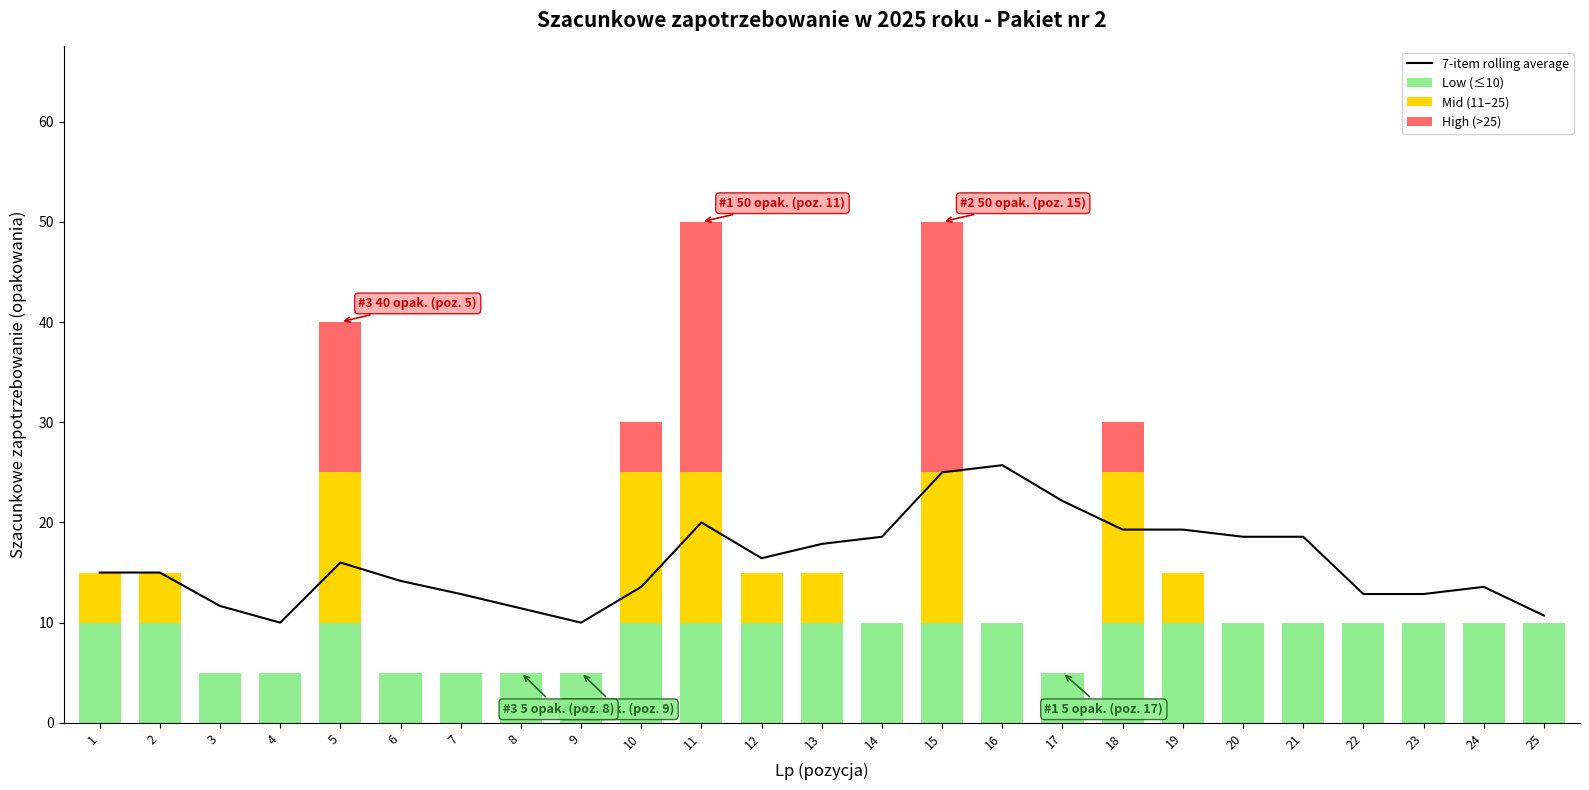

What is the total value across all series at 14?

28.6